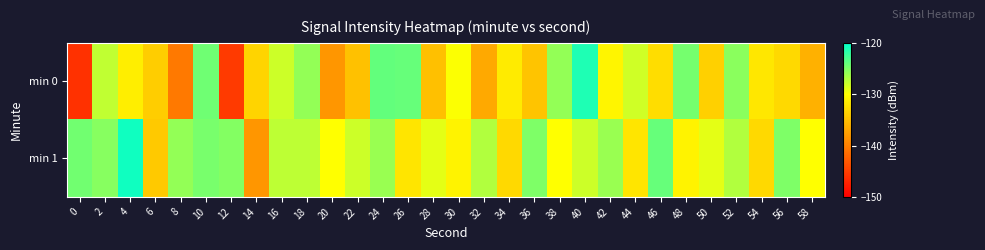

Count the number of categories in the chart.

30